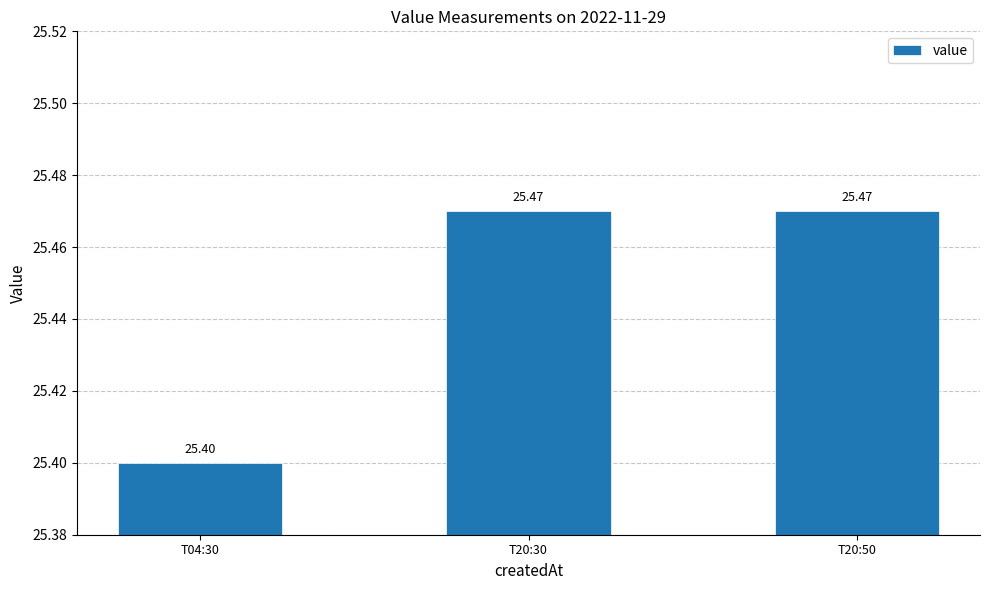

What is the label of the 1st bar from the right?

T20:50